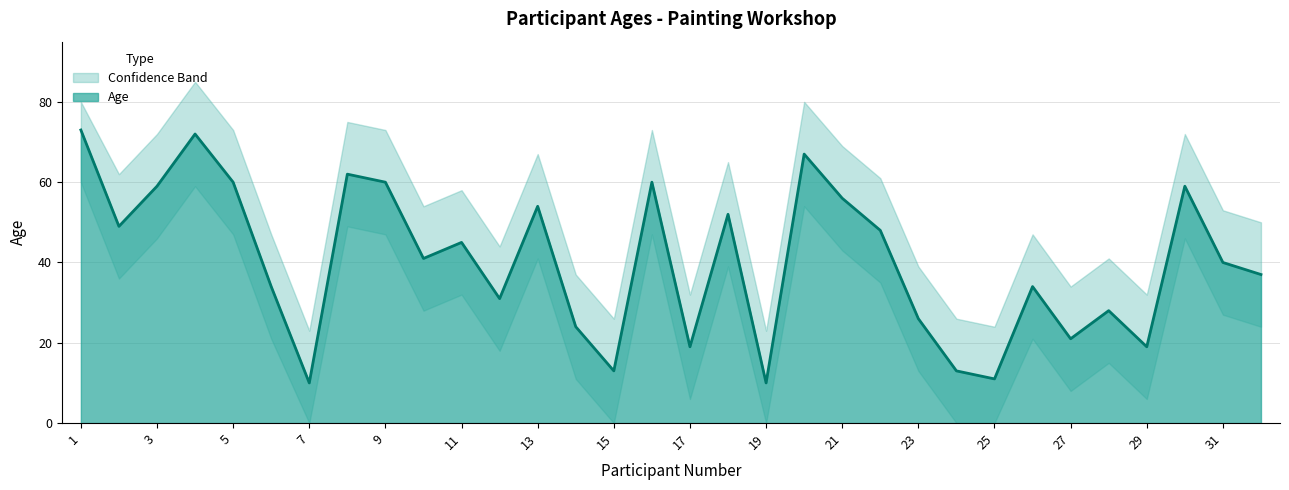

What is the difference between the second highest and second lowest values in the Upper Bound series?

57